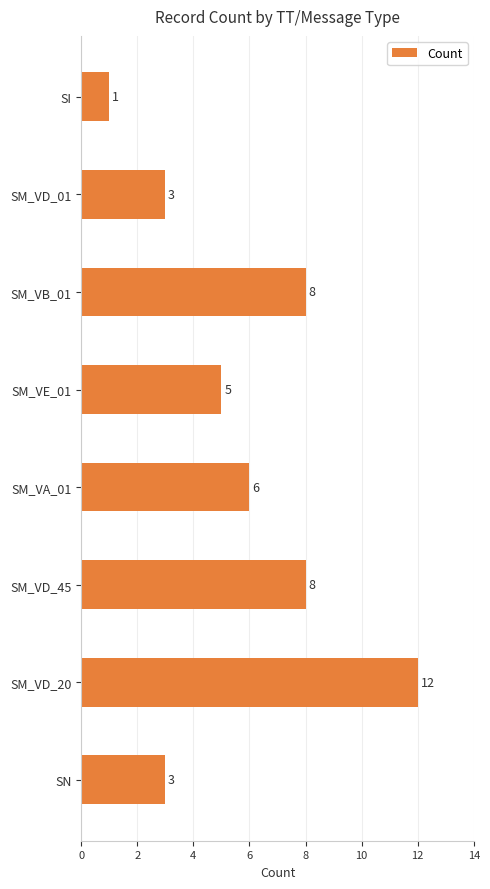

The chart shows a value of 13 at SM_VB_01. True or false?

False